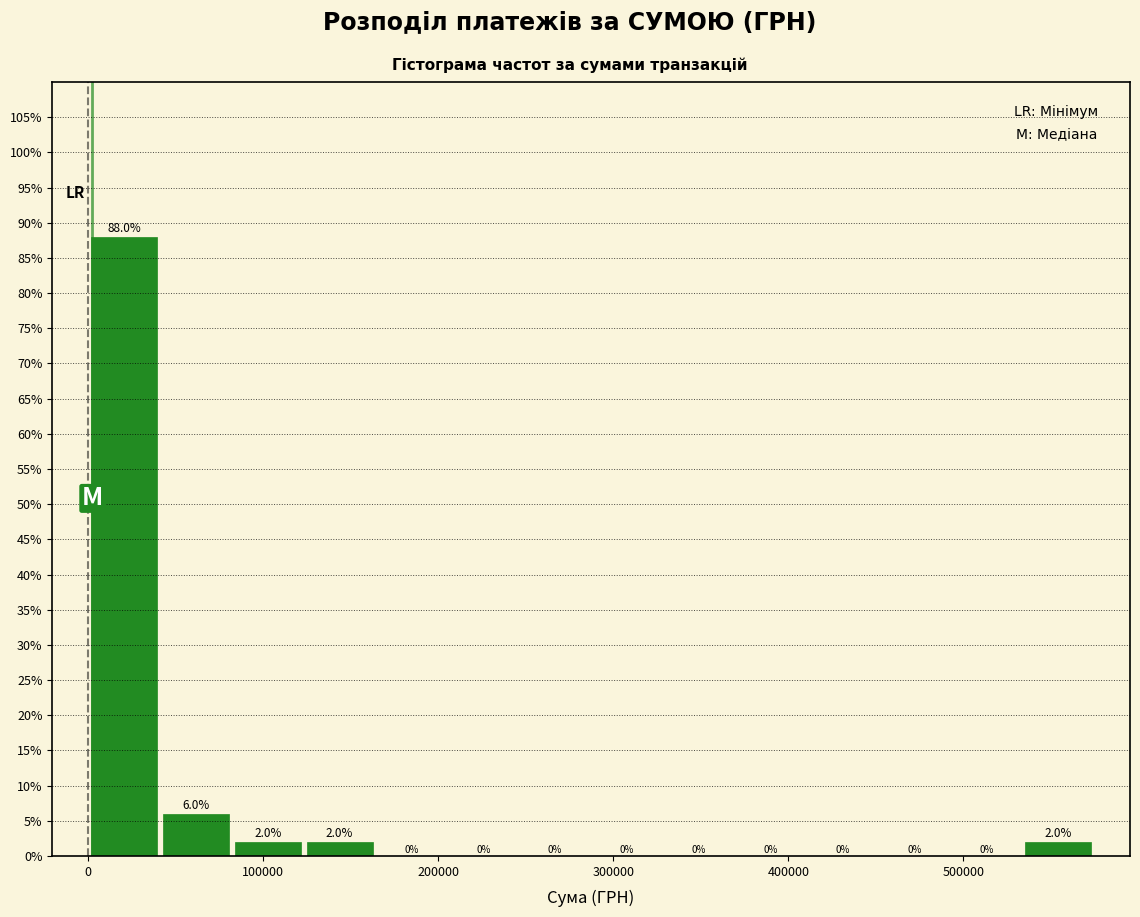

How tall is the bar that spans 40000 to 80000 on the x-axis? The bar edges are not printed on the chart, so give them approximately, as read against the axis.

6.0